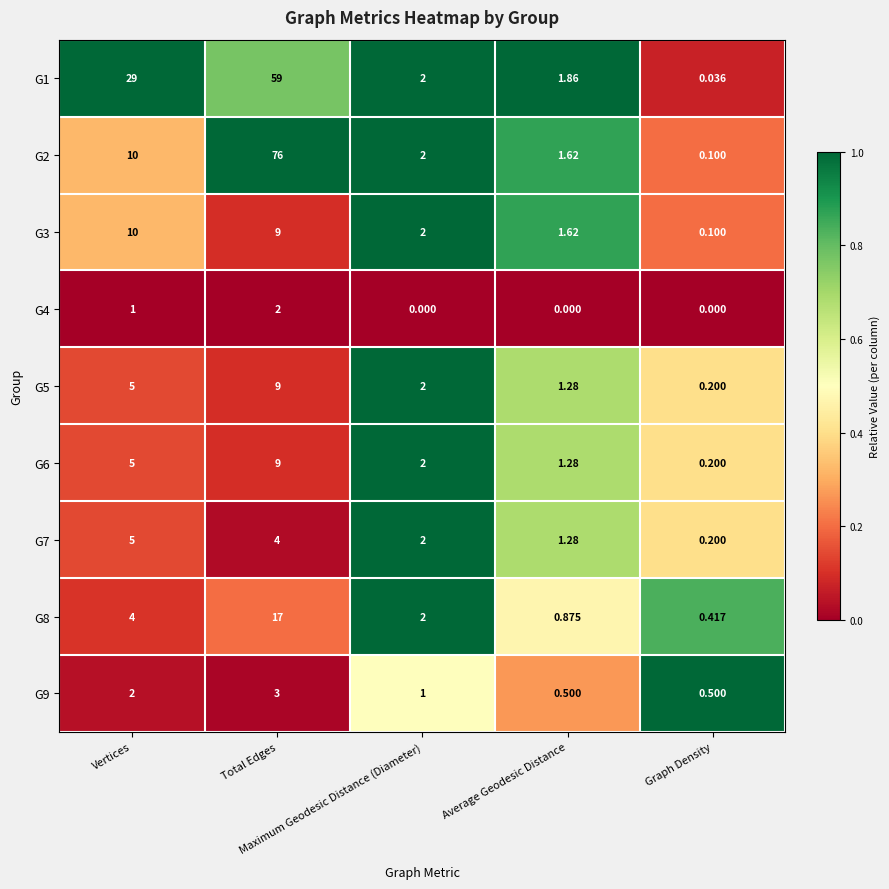

How many data points does each series have?

5